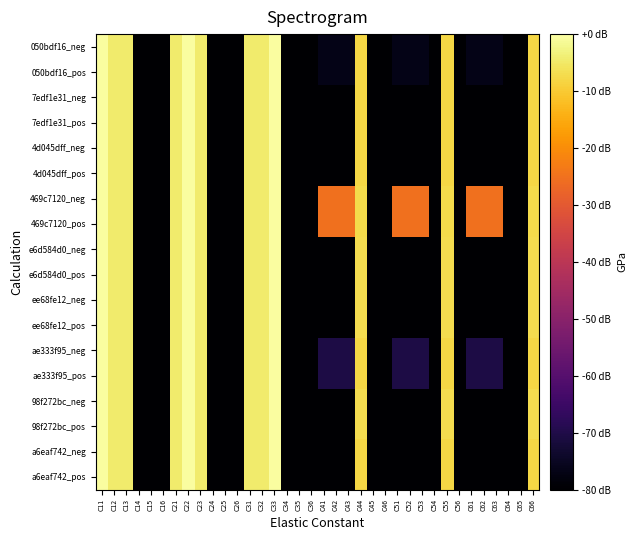

Which category has the lowest value across all series?

C14